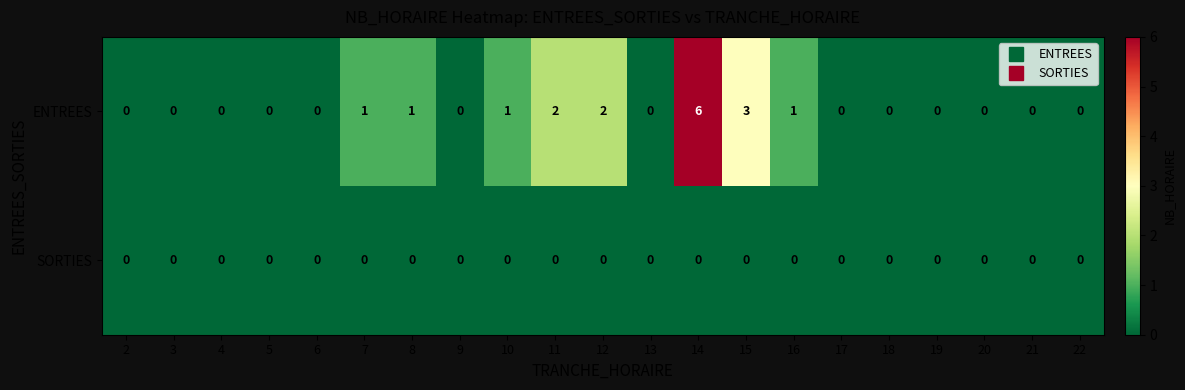

Rank the series by their maximum value, from lowest to highest.

SORTIES, ENTREES